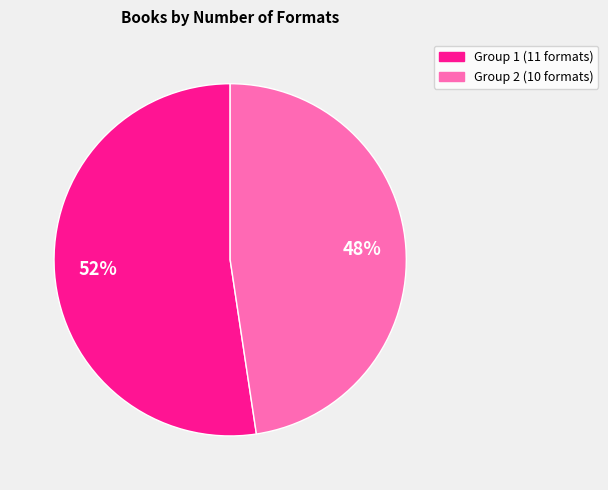

How many slices are in this pie chart?

2